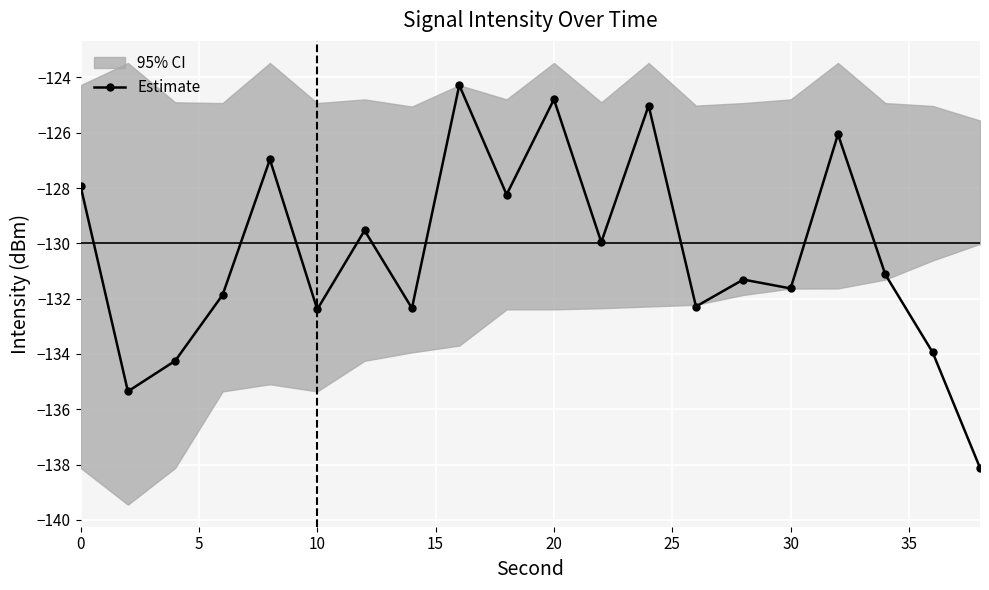

How many points are lower than both their immediate neighbors (excluding endpoints)?

7